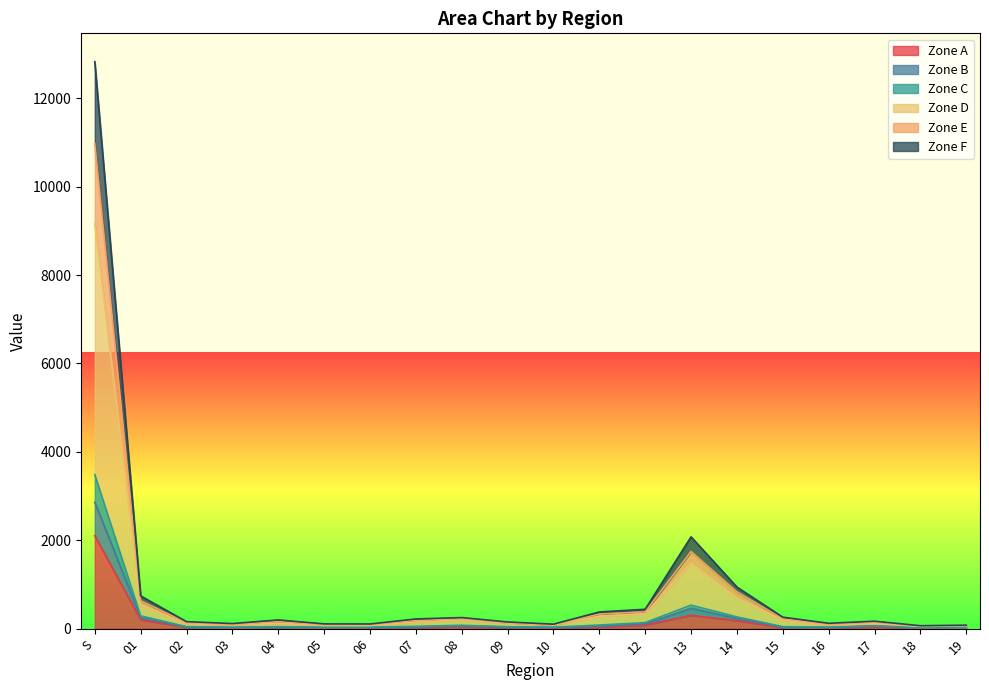

Which category has the highest value in the Zone A series?

S